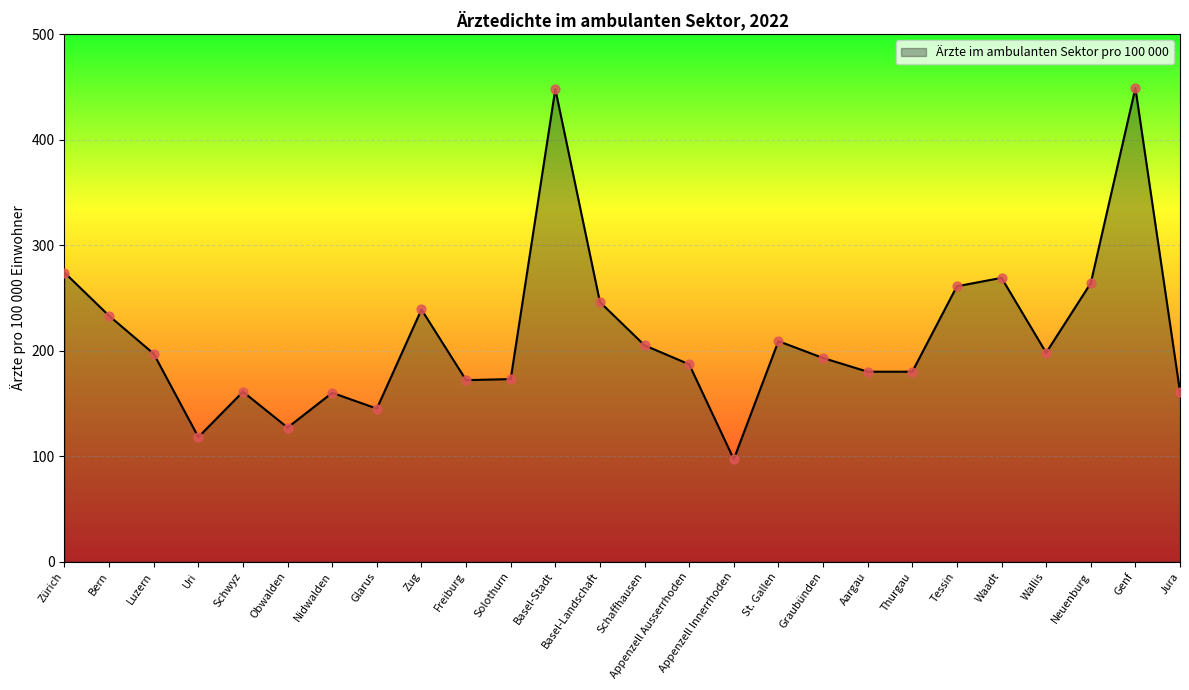

Approximately how many times larger is the value at Wallis compared to Zug?

0.8